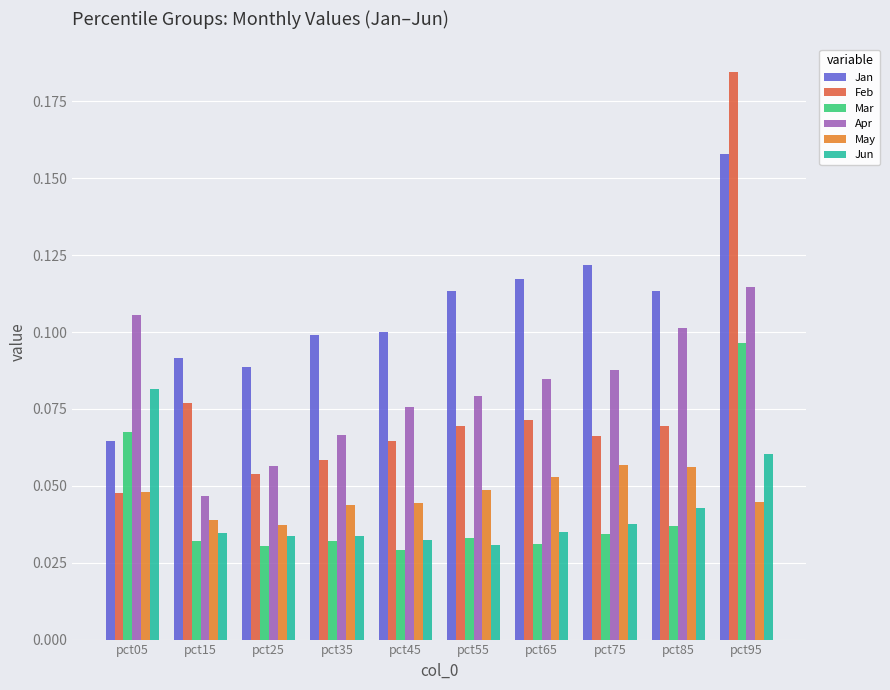

Count the number of data series in this chart.

6